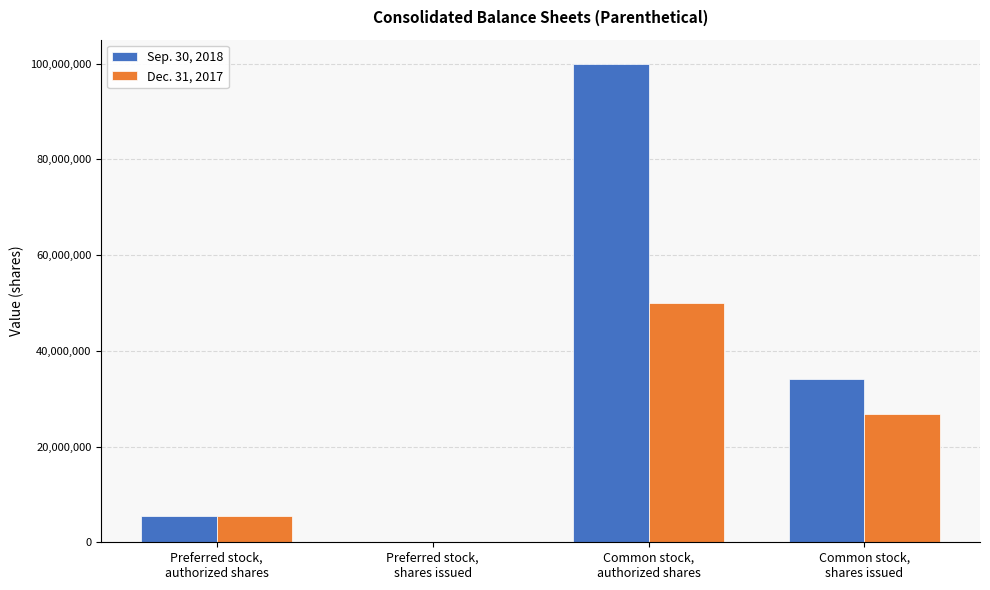

What is the maximum value for Dec. 31, 2017?

50000000